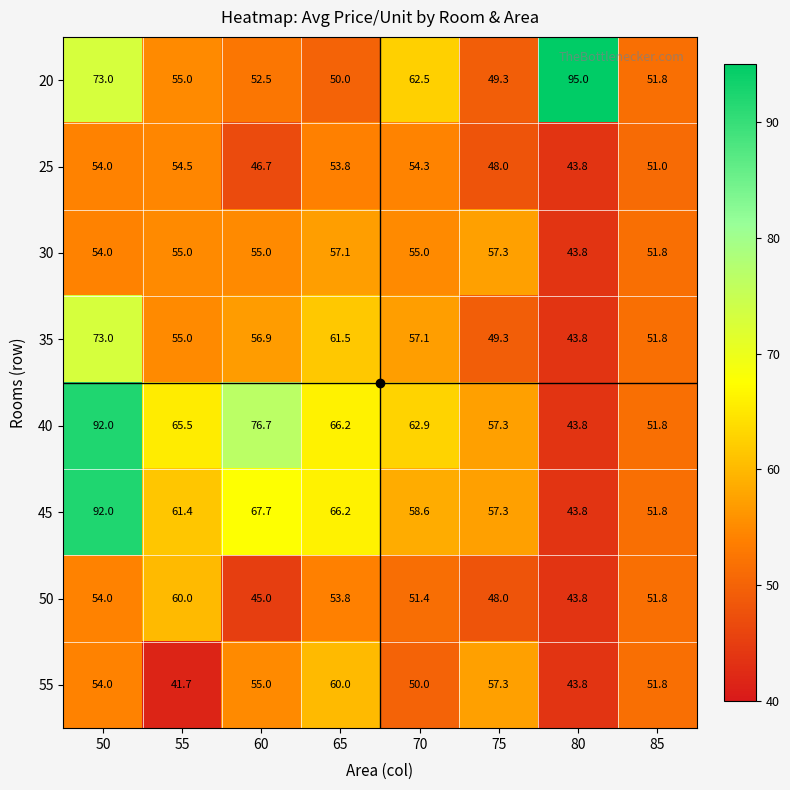

What is the difference between the maximum and minimum values in the 55 series?

18.3